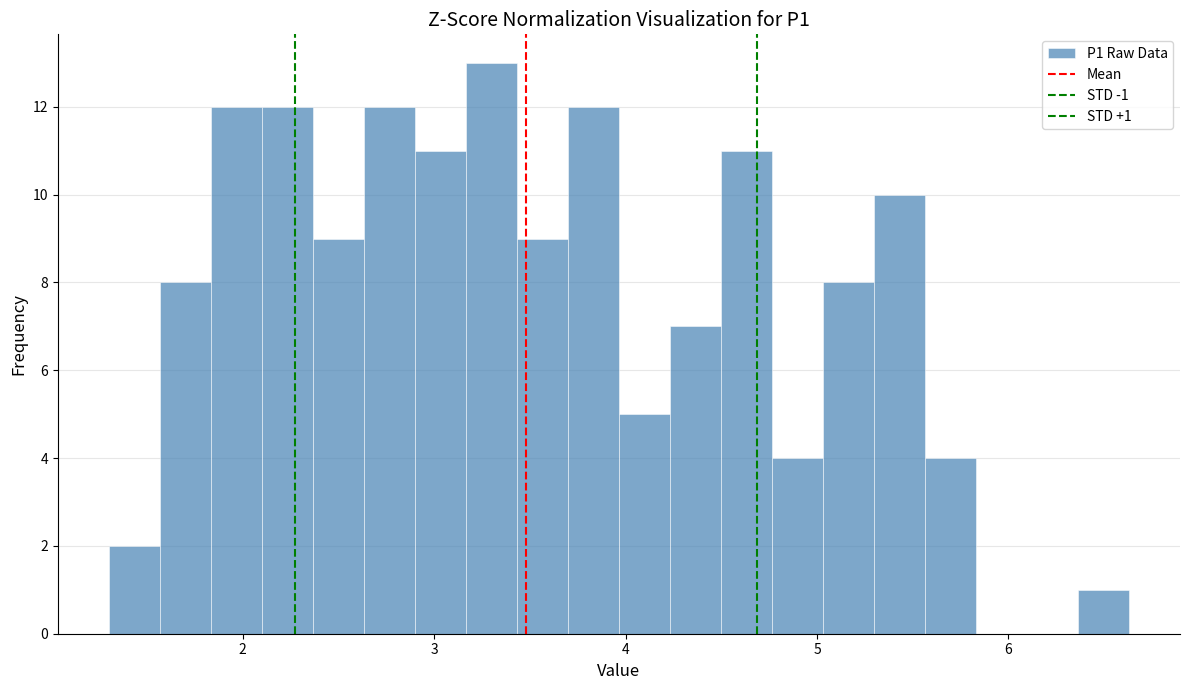

Read against the x-axis, roughly where is the centre of the tallest bar?

3.3